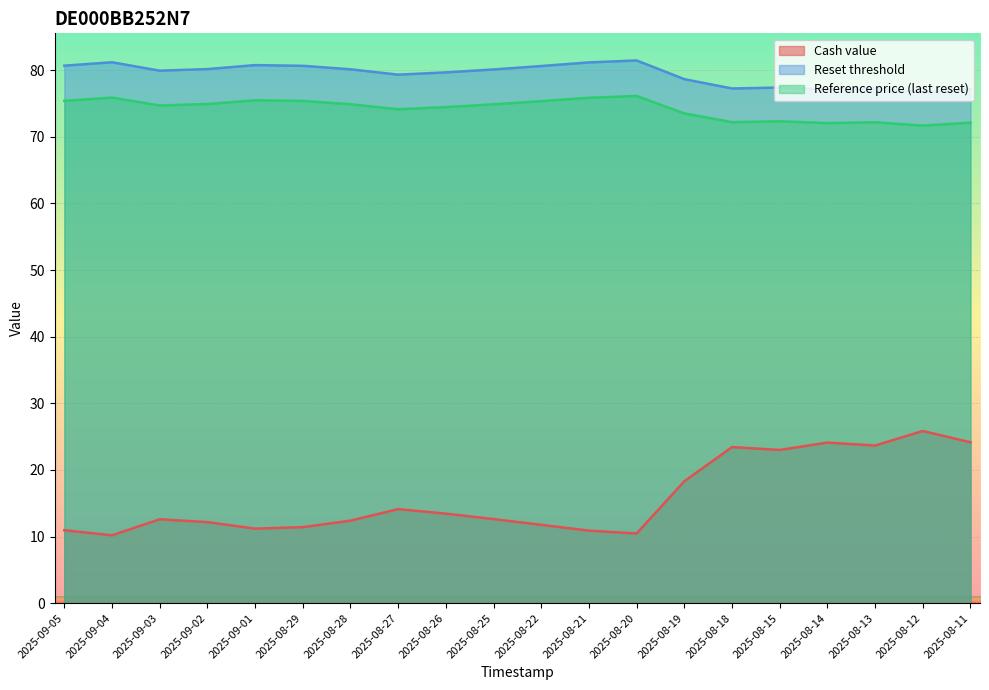

What position from the right is 2025-08-12?

2